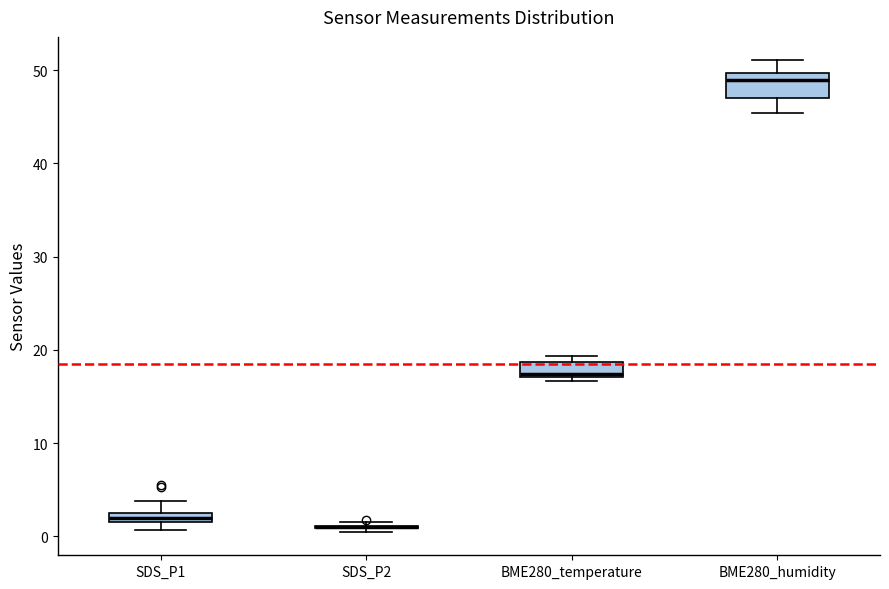

Where does the upper whisker of the box for BME280_humidity end on the y-axis? The values are not printed on the chart, so give them approximately, as read against the axis.

51